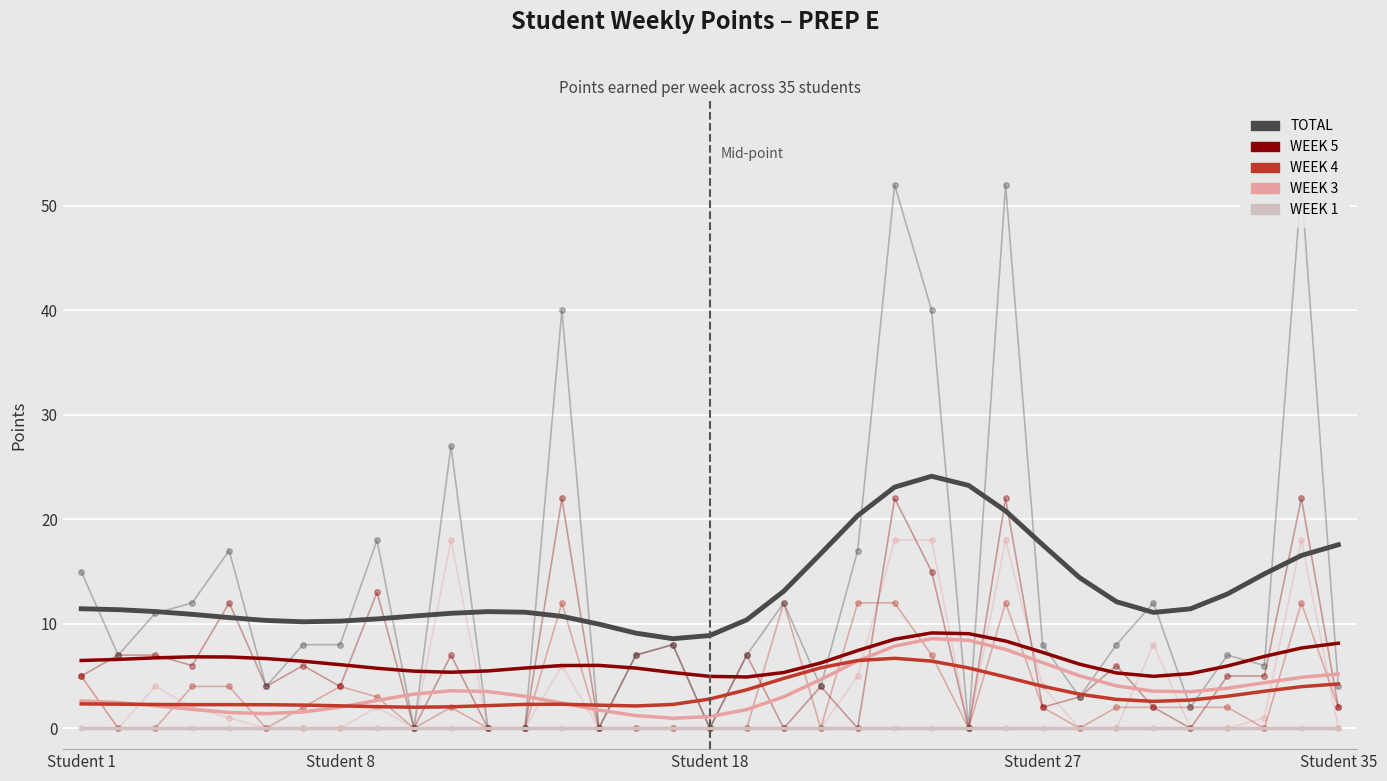

Is the value of TOTAL at 20 greater than the value of WEEK 3 (W3) at 12?

Yes